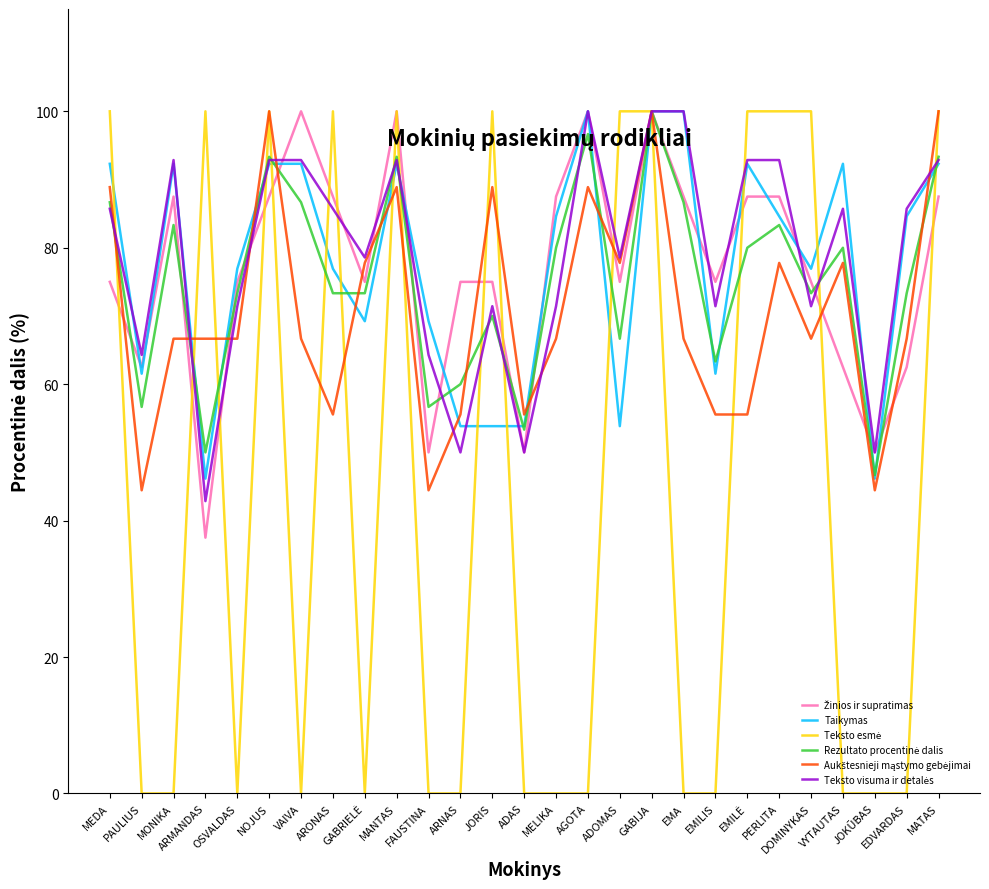

What is the maximum value shown in the chart?

100.0